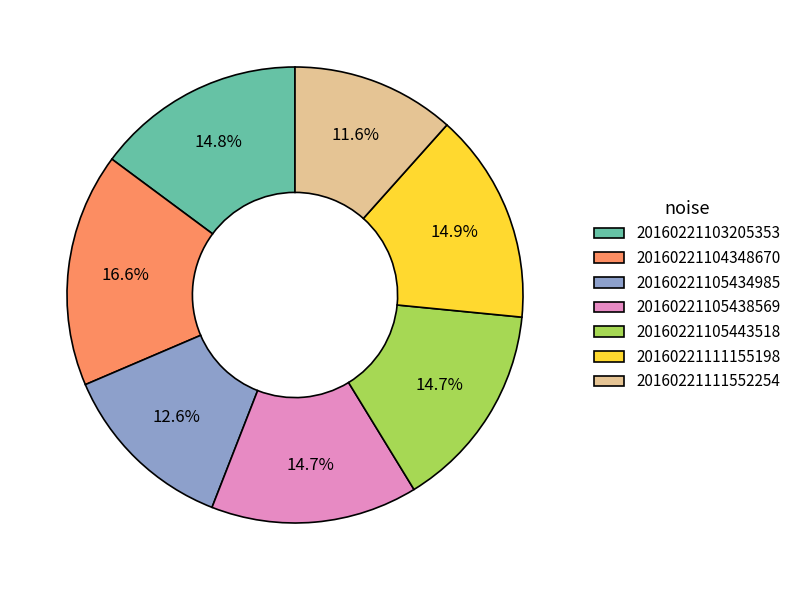

To the nearest percent, what is the difference between the largest and smallest slice percentages?

5%